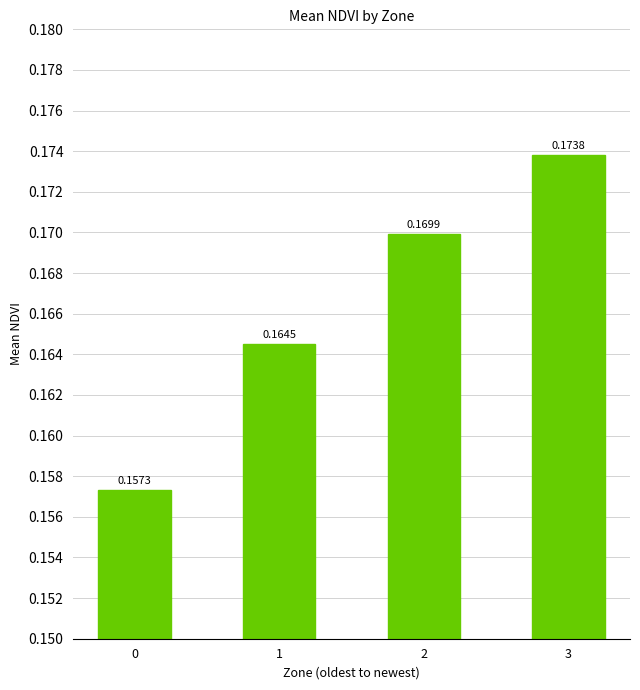

Between 1 and 3, which is larger?

3